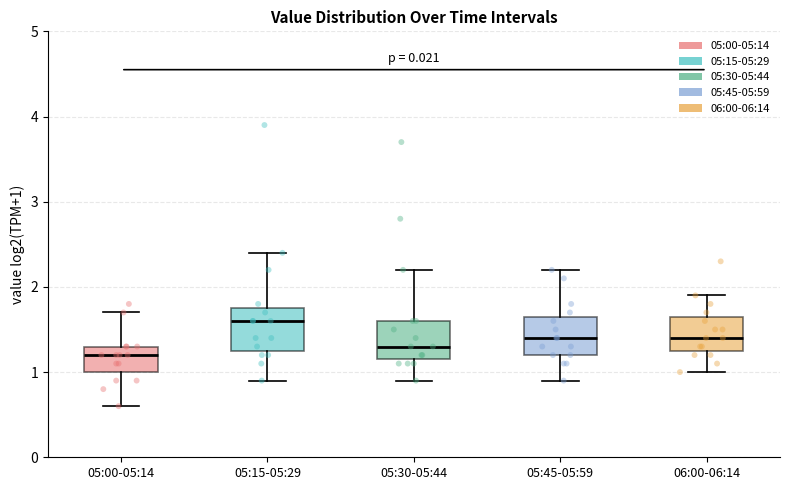

Which box's median line is the lowest?

05:00-05:14